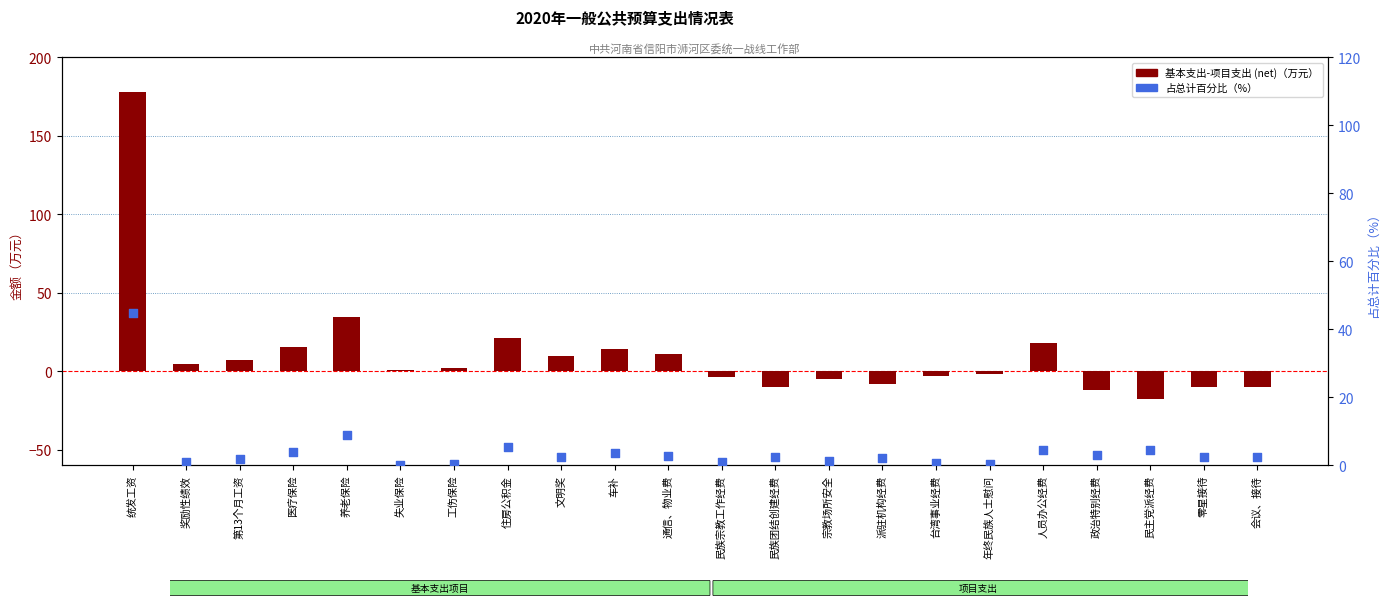

Which series has the largest total across all categories?

基本支出-项目支出 (net)